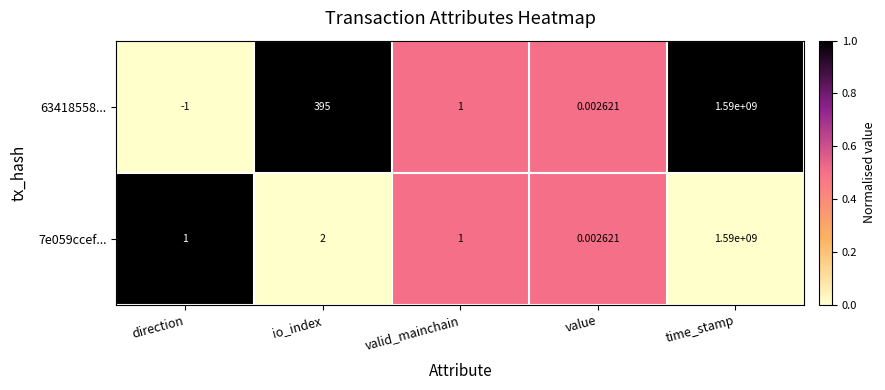

At which label is 7e059ccef... closest to 795000000?

io_index